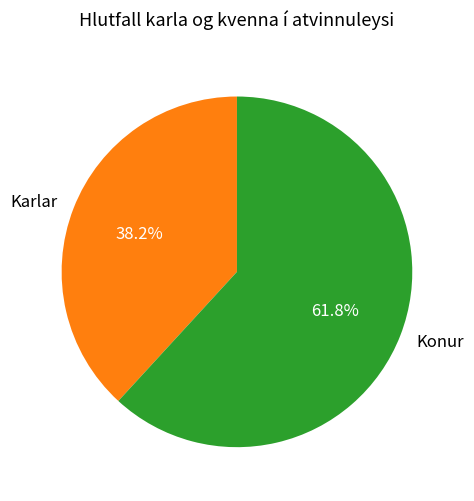

What percentage do Konur and Karlar together represent?

100.0%